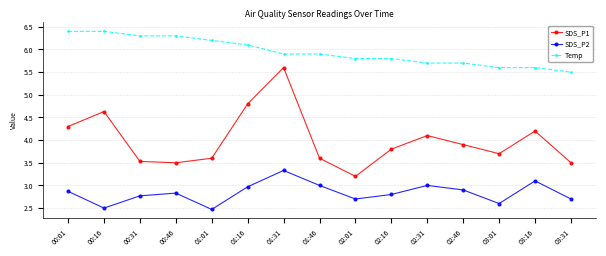

Reading left to right, list all the values displayed in this chart.

SDS_P1: 4.3	4.6	3.5	3.5	3.6	4.8	5.6	3.6	3.2	3.8	4.1	3.9	3.7	4.2	3.5
SDS_P2: 2.9	2.5	2.8	2.8	2.5	3.0	3.3	3.0	2.7	2.8	3.0	2.9	2.6	3.1	2.7
Temp: 6.4	6.4	6.3	6.3	6.2	6.1	5.9	5.9	5.8	5.8	5.7	5.7	5.6	5.6	5.5